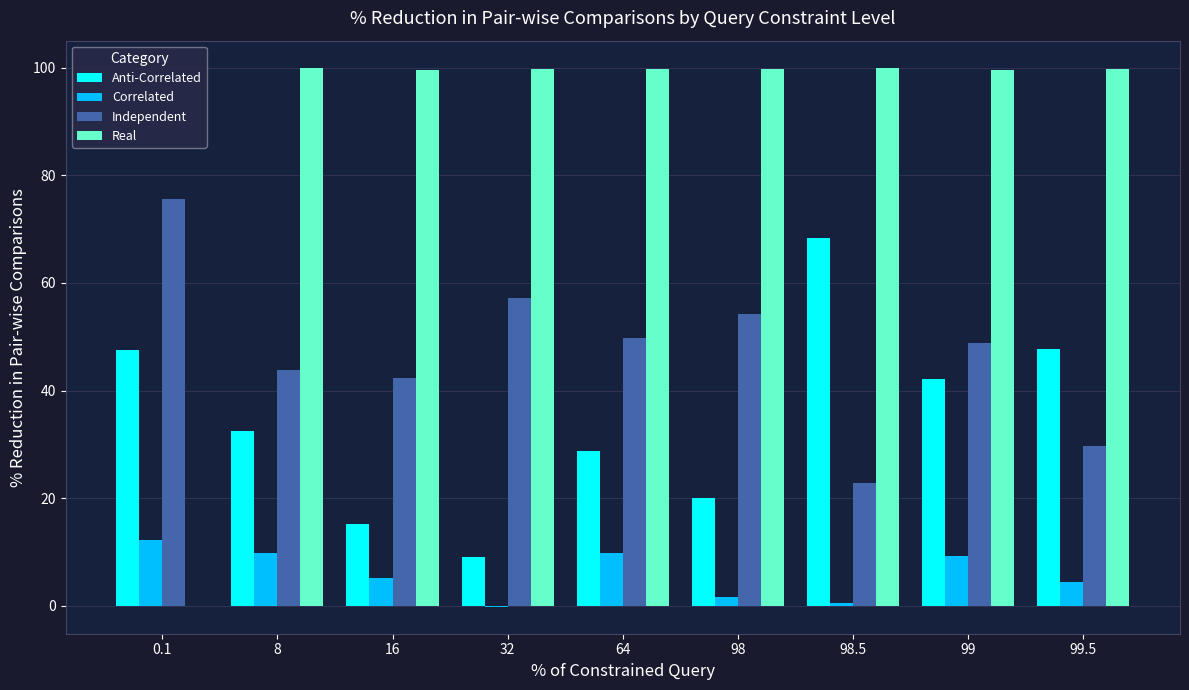

Which series changed the most between 98 and 99?

Anti-Correlated